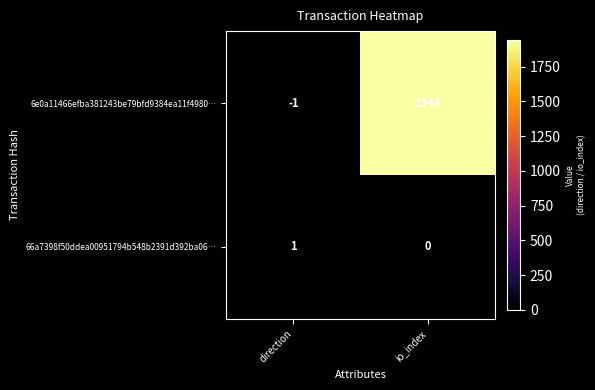

True or false: 66a7398f50ddea00951794b548b2391d392ba06… has a value of 2 at direction.

False